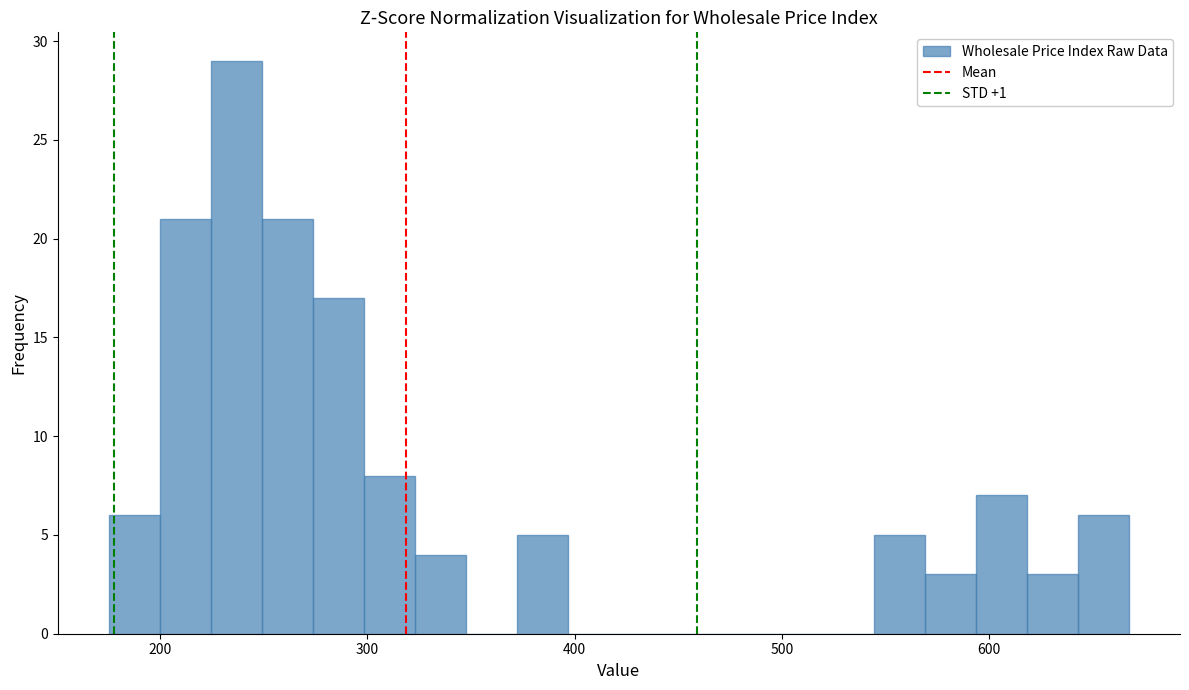

Around what value on the x-axis is the tallest bar? Give the approximate position of its centre, as read against the axis.

240